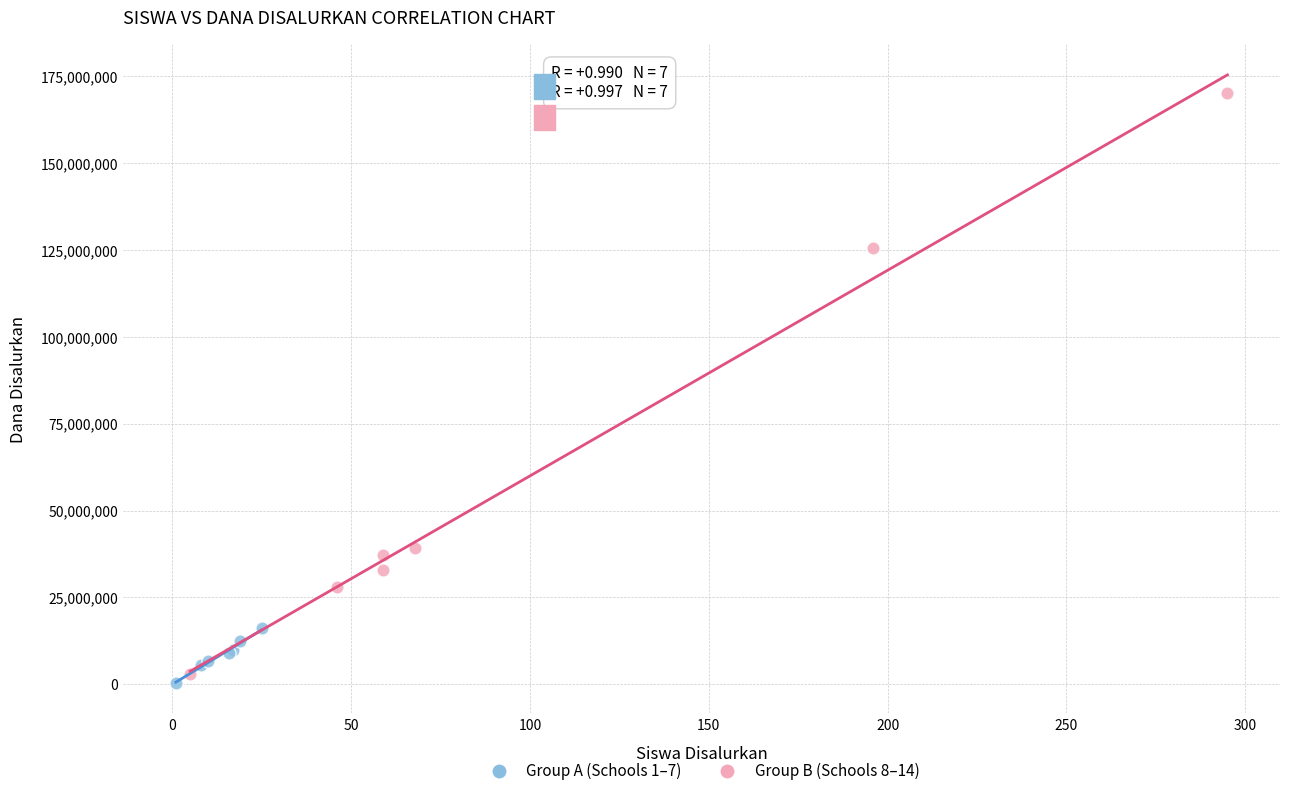

Which series contains the lowest Y value?

Group A (Schools 1–7)